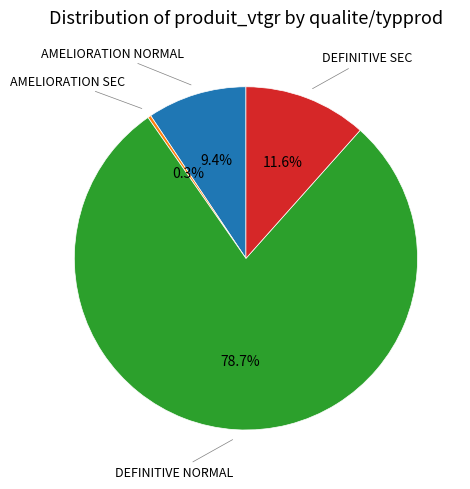

To the nearest percent, what is the difference between the largest and smallest slice percentages?

78%